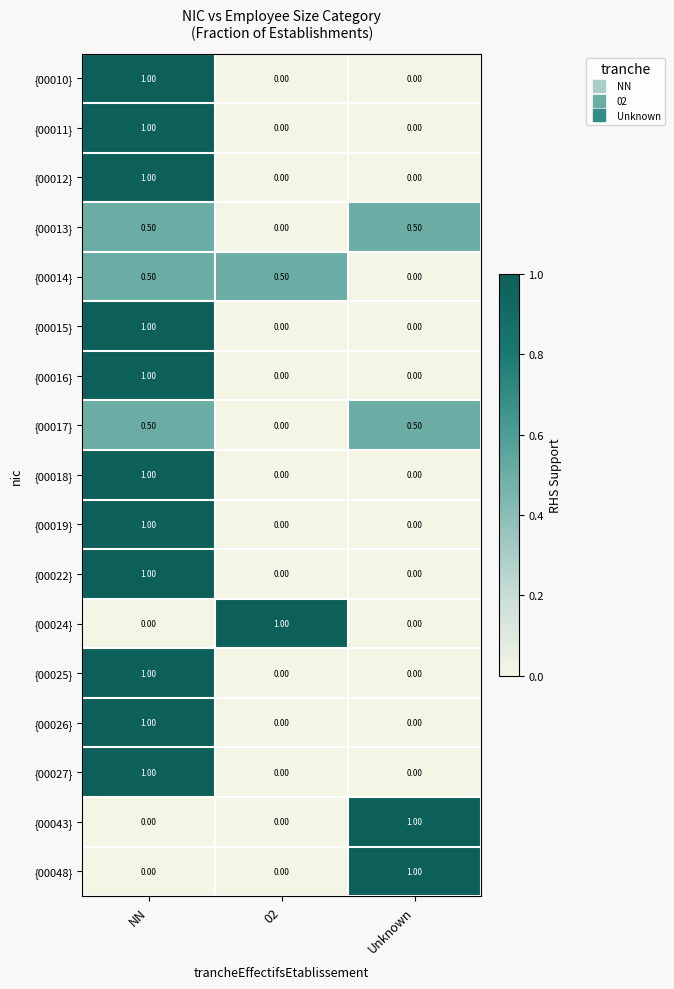

What is the difference between the highest and lowest values at NN?

1.0